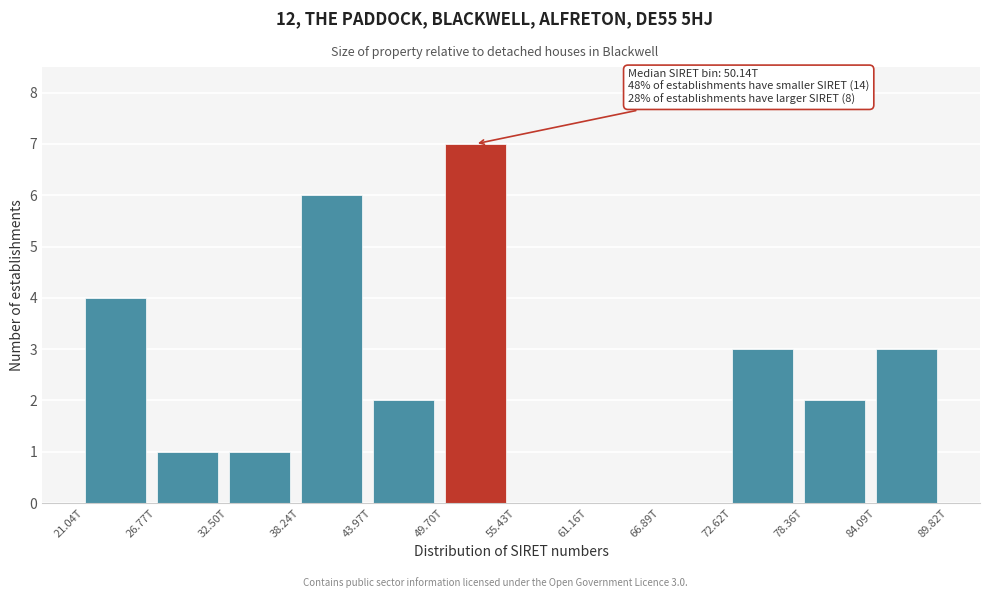

Reading left to right, extract all data points from this chart.

21.04T=4	26.77T=1	32.50T=1	38.24T=6	43.97T=2	49.70T=7	55.43T=0	61.16T=0	66.89T=0	72.62T=3	78.36T=2	84.09T=3